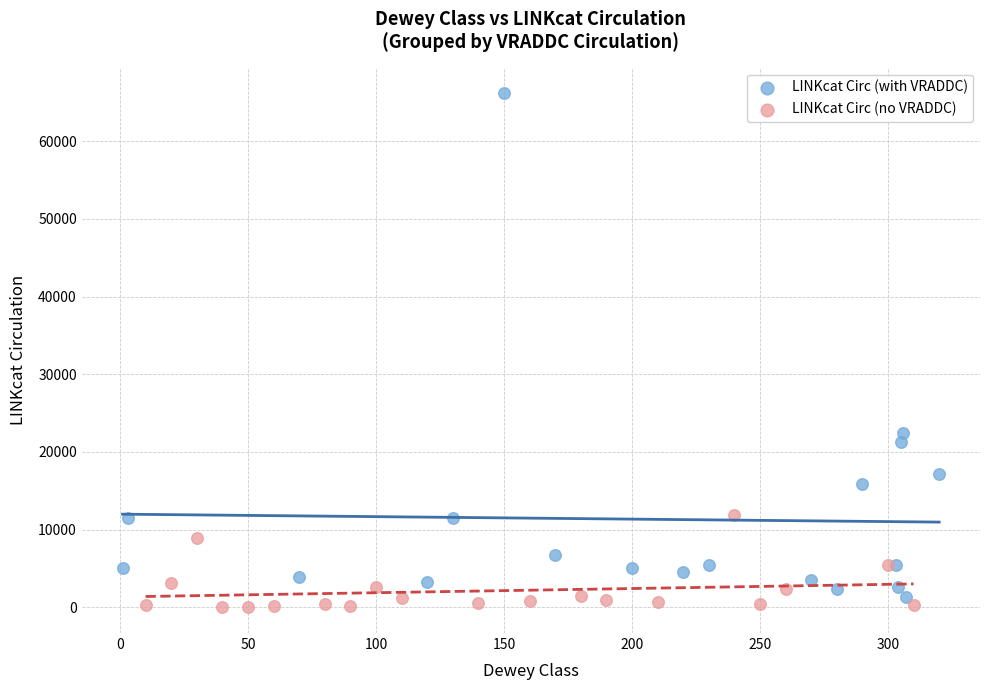

Which series reaches the maximum Y coordinate?

LINKcat Circ (with VRADDC)